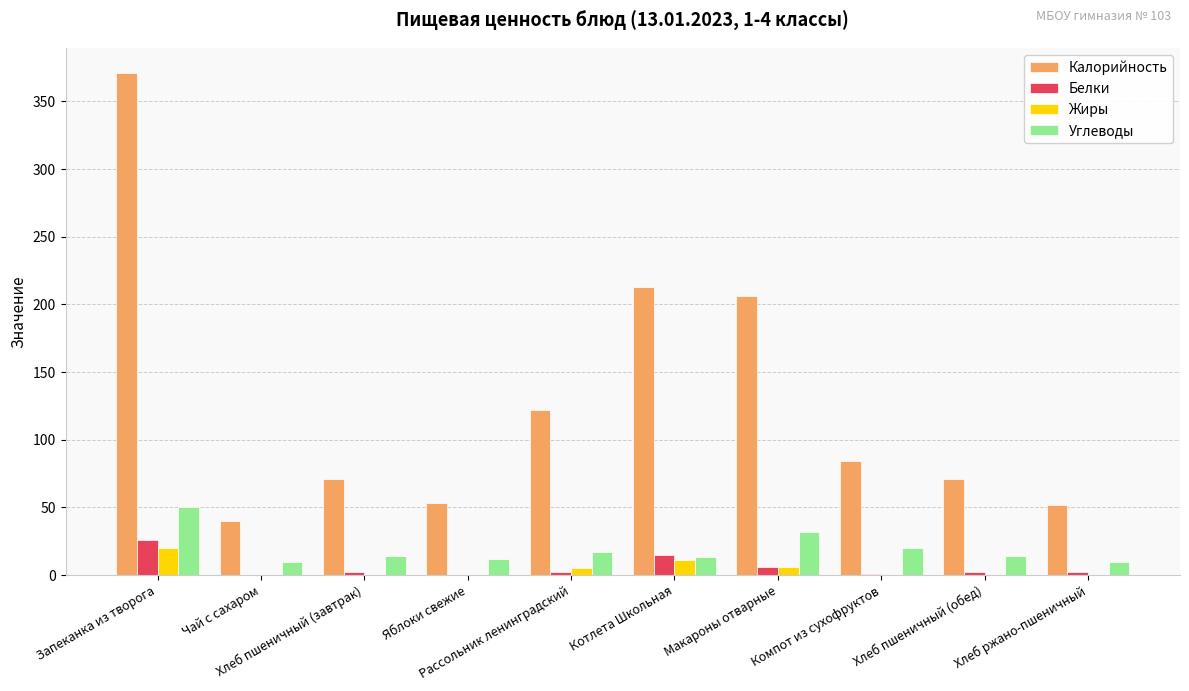

What is the spread (max minus min) of values at Хлеб пшеничный (обед)?

71